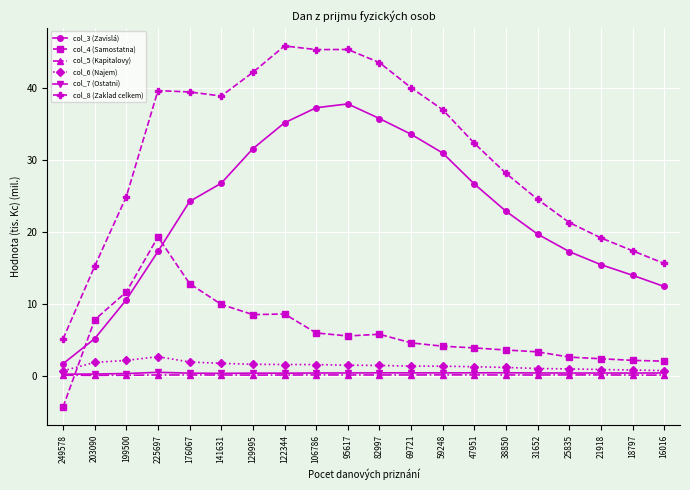

What is the difference between the col_8 (Zaklad celkem) values at 95617 and 21918?

26.2